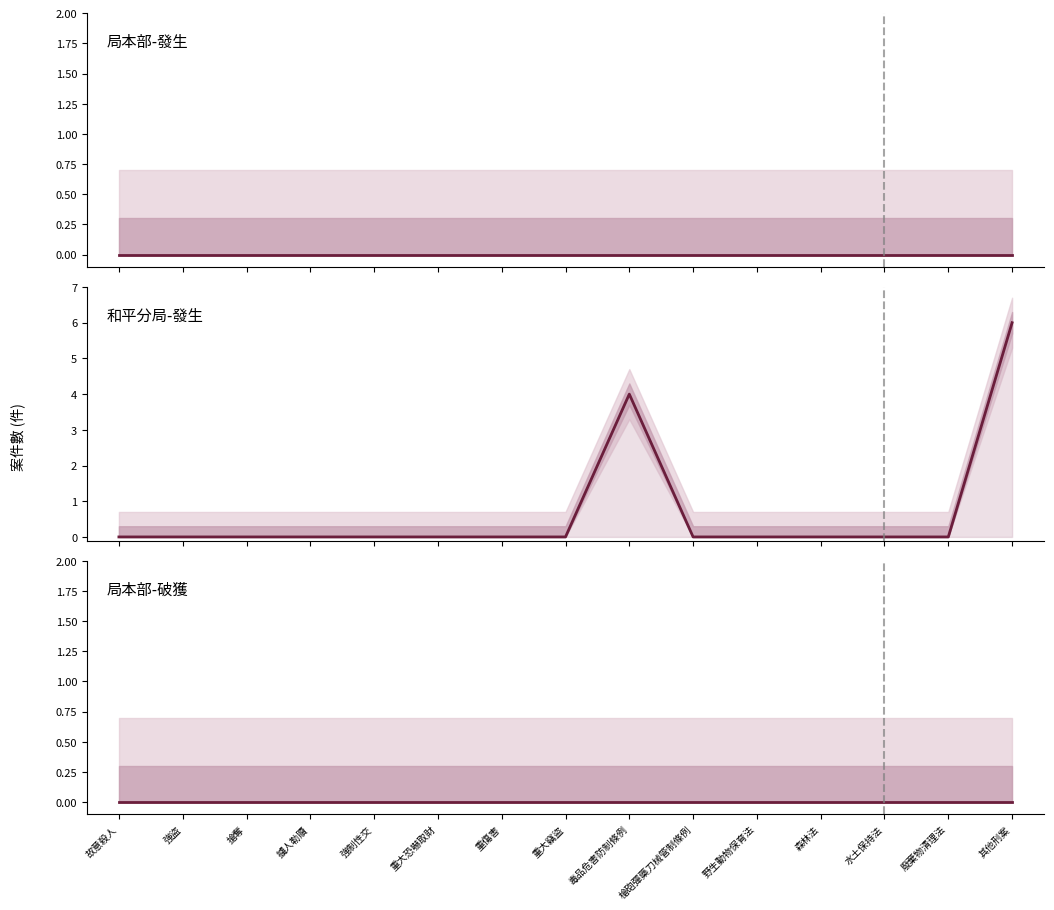

What is the difference between the maximum and minimum values in the 和平分局-發生 series?

6